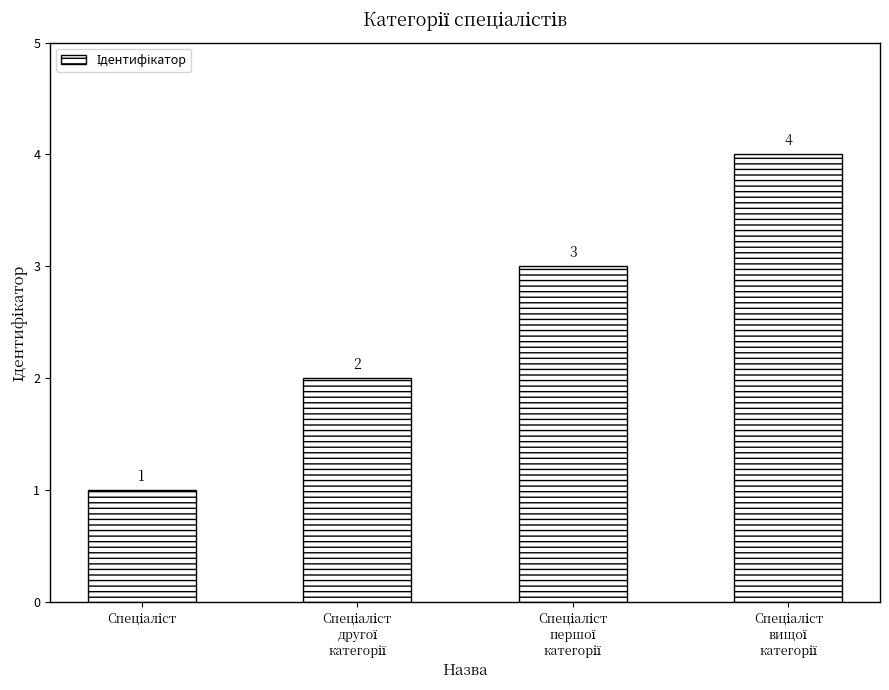

What is the value of the 1st bar from the left?

1